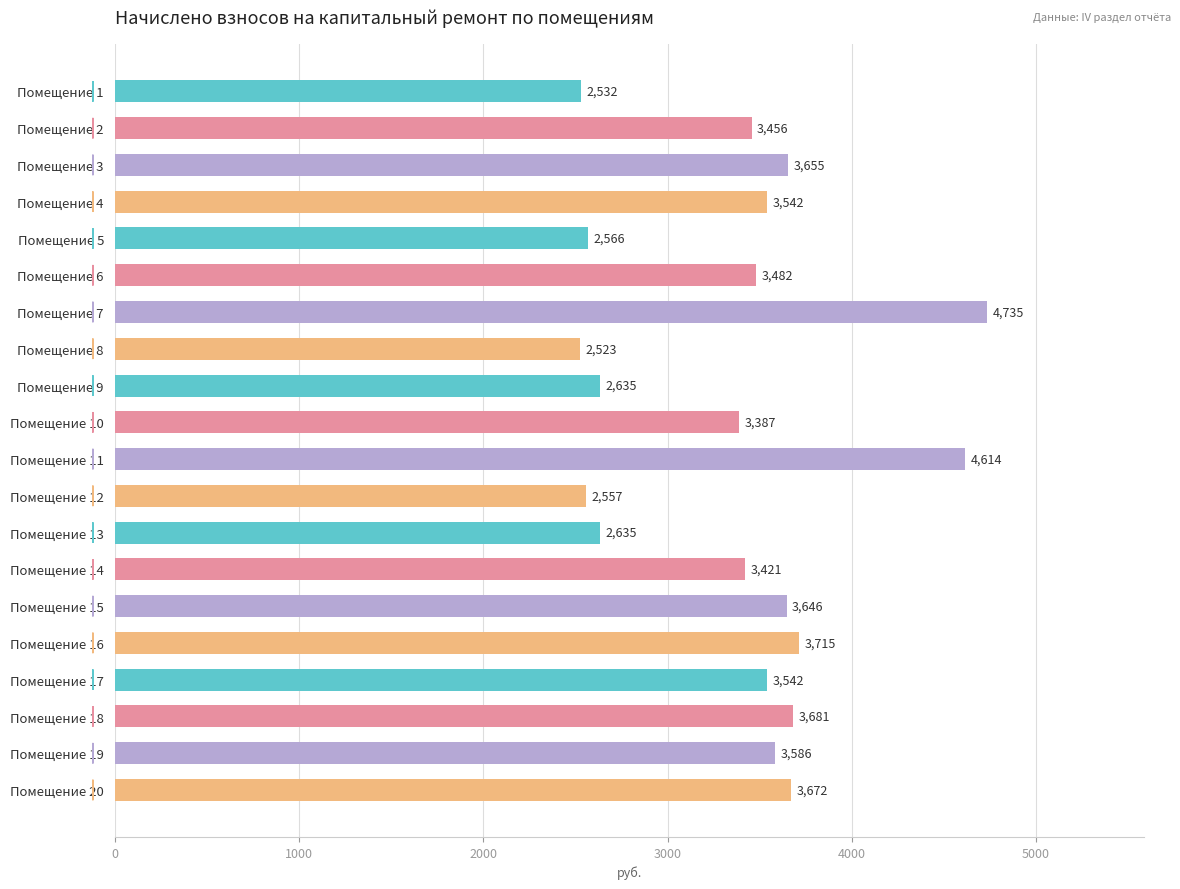

What is the value of the 12th bar from the top?

2557.4